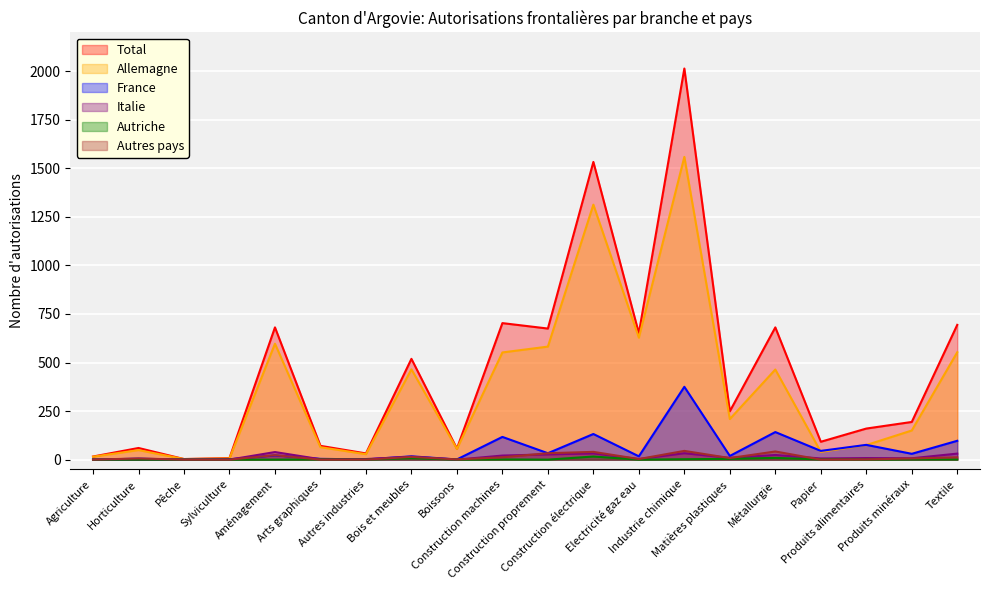

Is it true that Total equals 681 at Métallurgie?

True